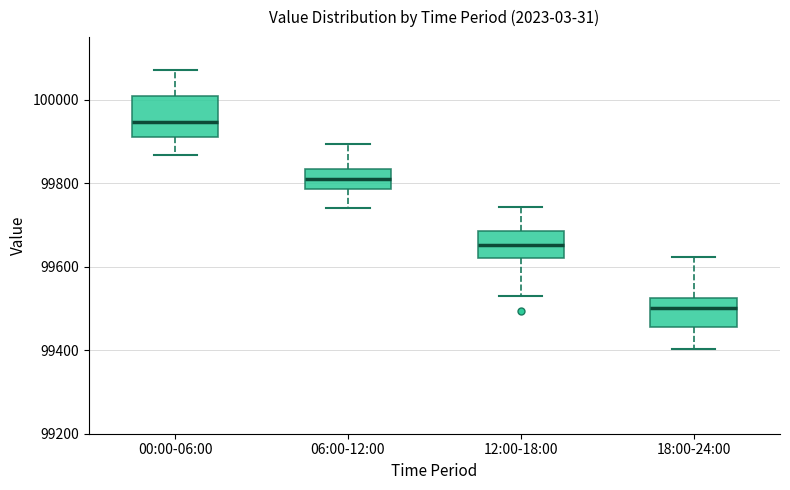

Reading left to right, transcribe this box plot: for each box, give where its median line is, the range the box spans, and where its two whiskers end, as read against the y-axis. The values are not printed on the chart, so give them approximately, as read against the axis.

00:00-06:00: median 99940, box 99900 to 100000, whiskers 99860 to 100080
06:00-12:00: median 99820, box 99780 to 99840, whiskers 99740 to 99900
12:00-18:00: median 99660, box 99620 to 99680, whiskers 99540 to 99740
18:00-24:00: median 99500, box 99460 to 99520, whiskers 99400 to 99620